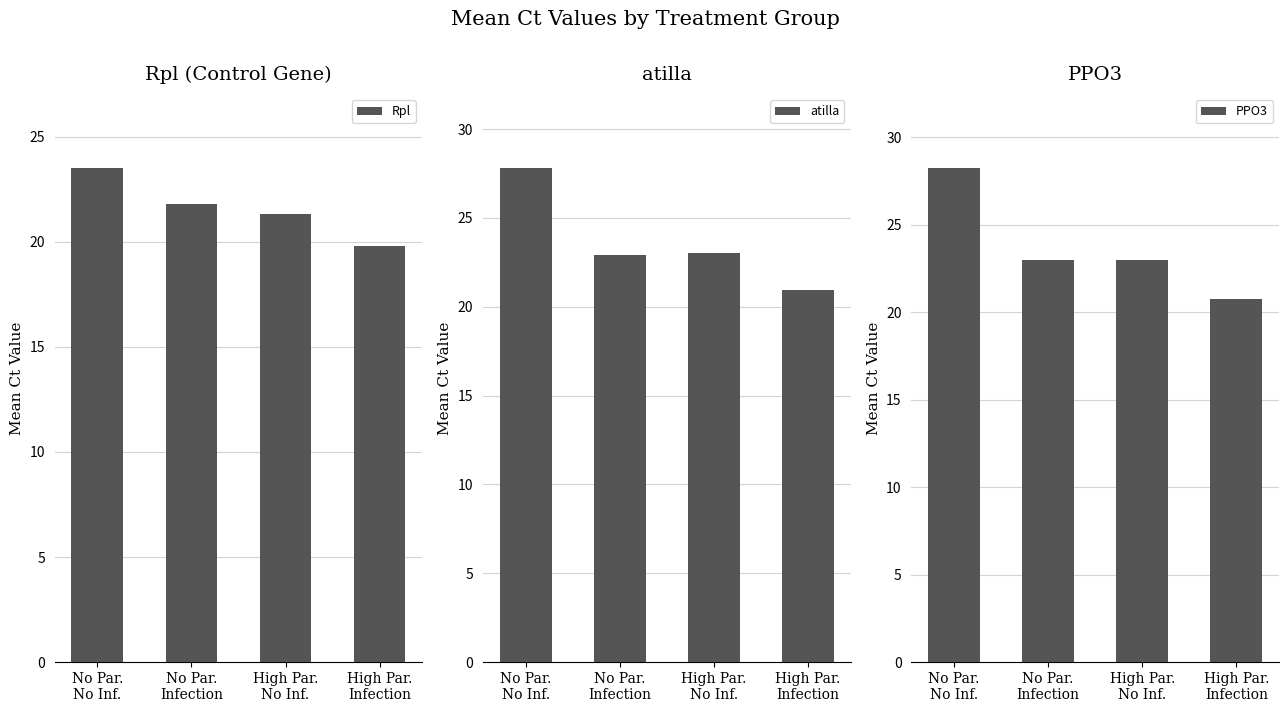

At how many categories does at least one series exceed 22?

3